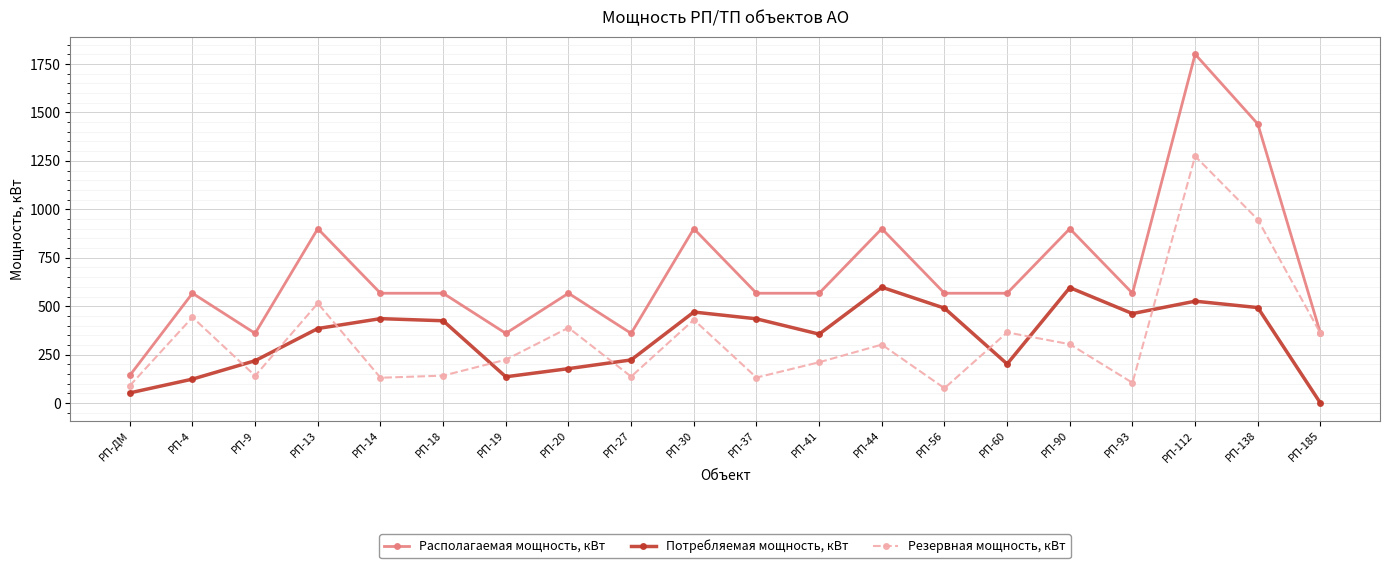

What is the total value across all series at РП-60?

1134